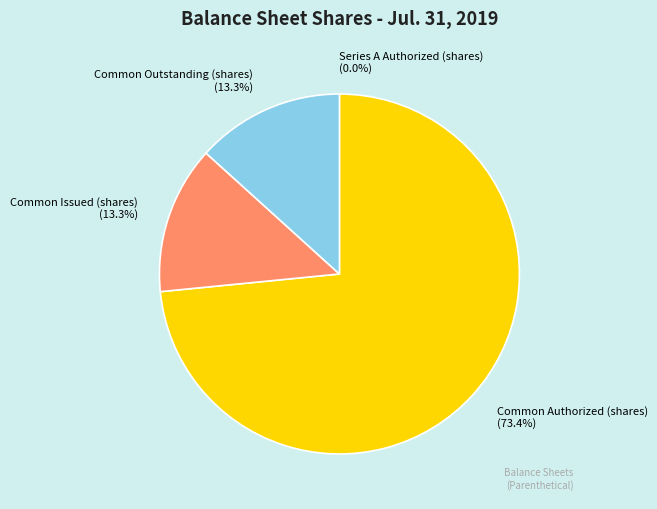

Which category accounts for the majority?

Common Authorized (shares)